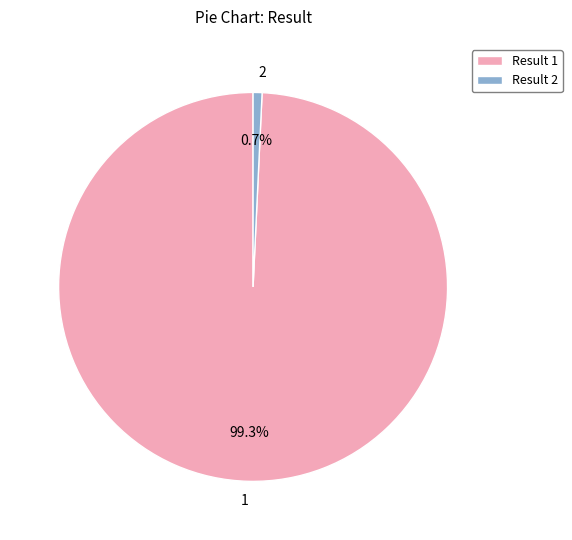

How much of the chart is everything except Result 2?

99.3%